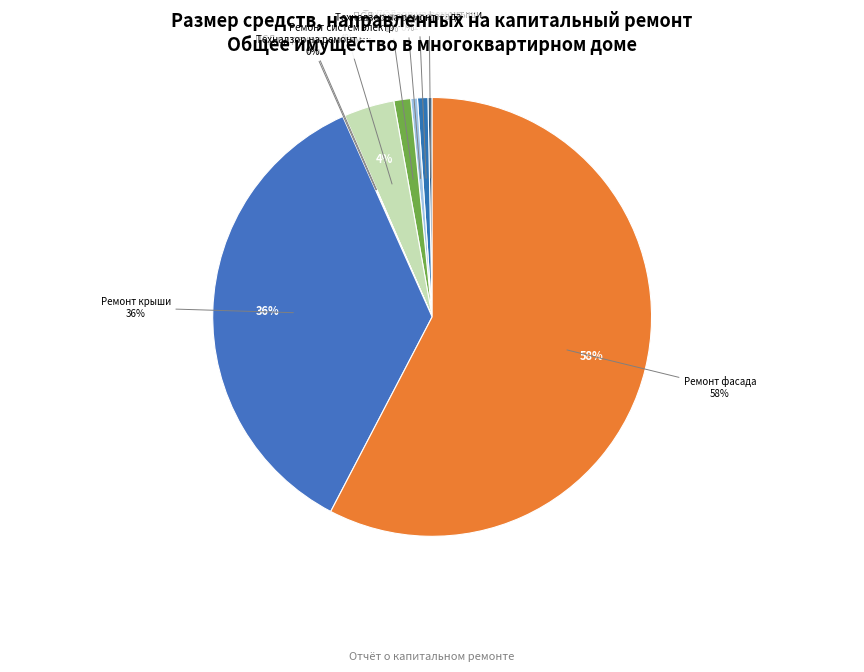

Count the number of slices in the pie.

9